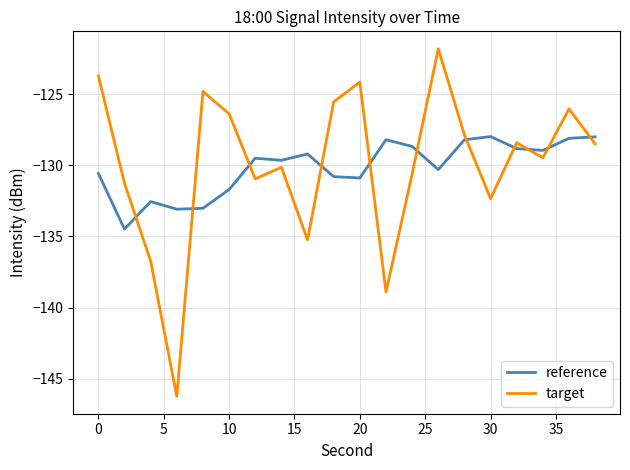

True or false: target and reference intersect in this chart.

True